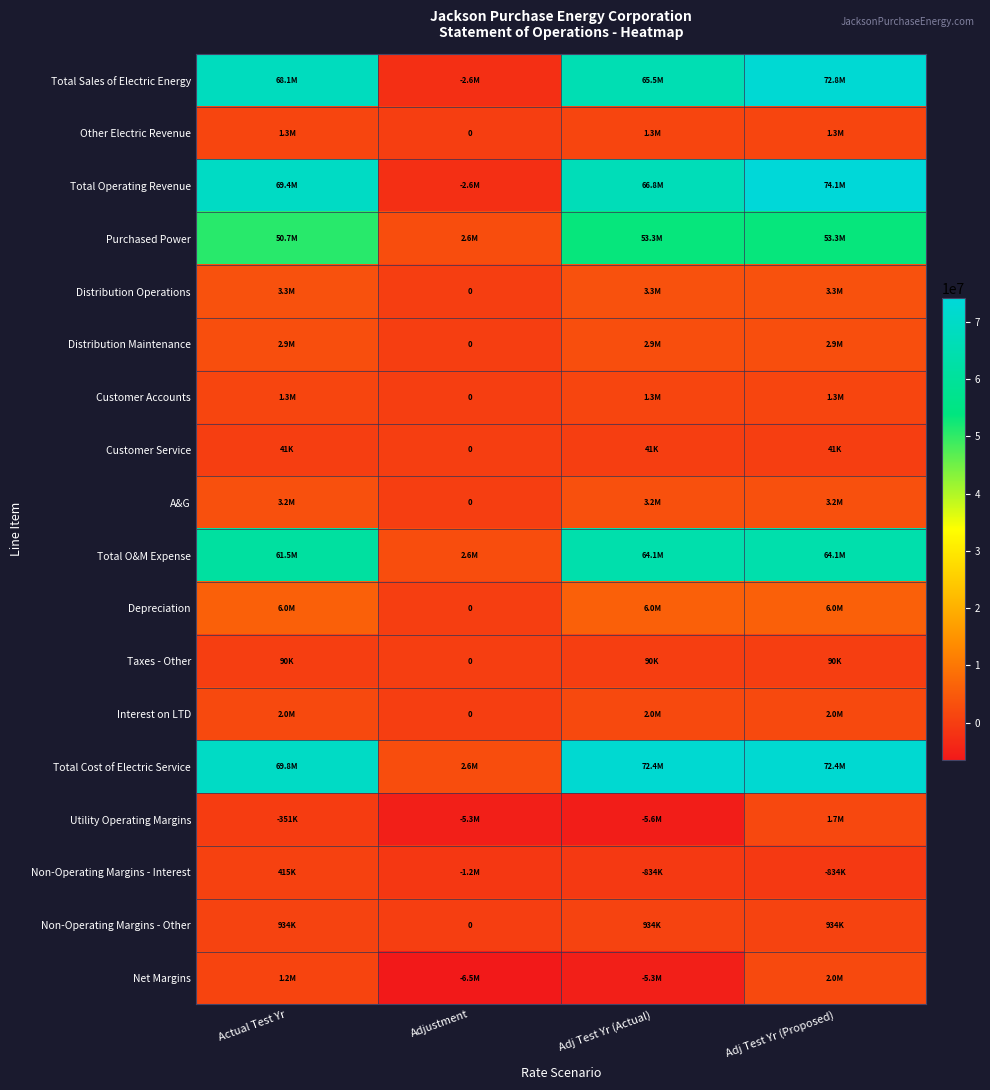

How many values in the Taxes - Other series are below 90258?

1